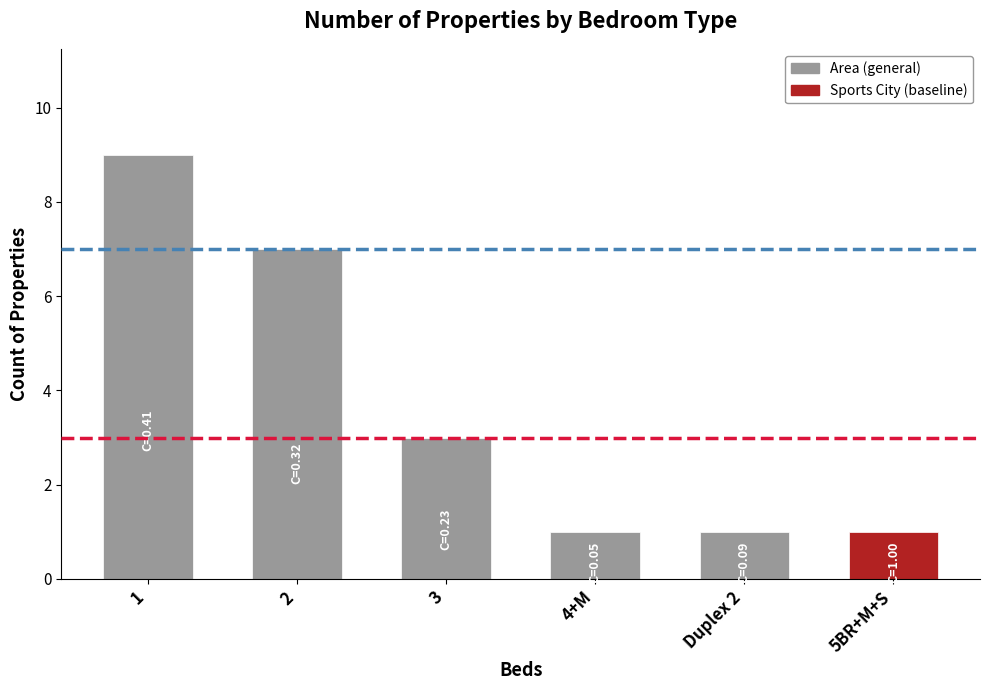

What is the sum of the values at 2 and Duplex 2?

8